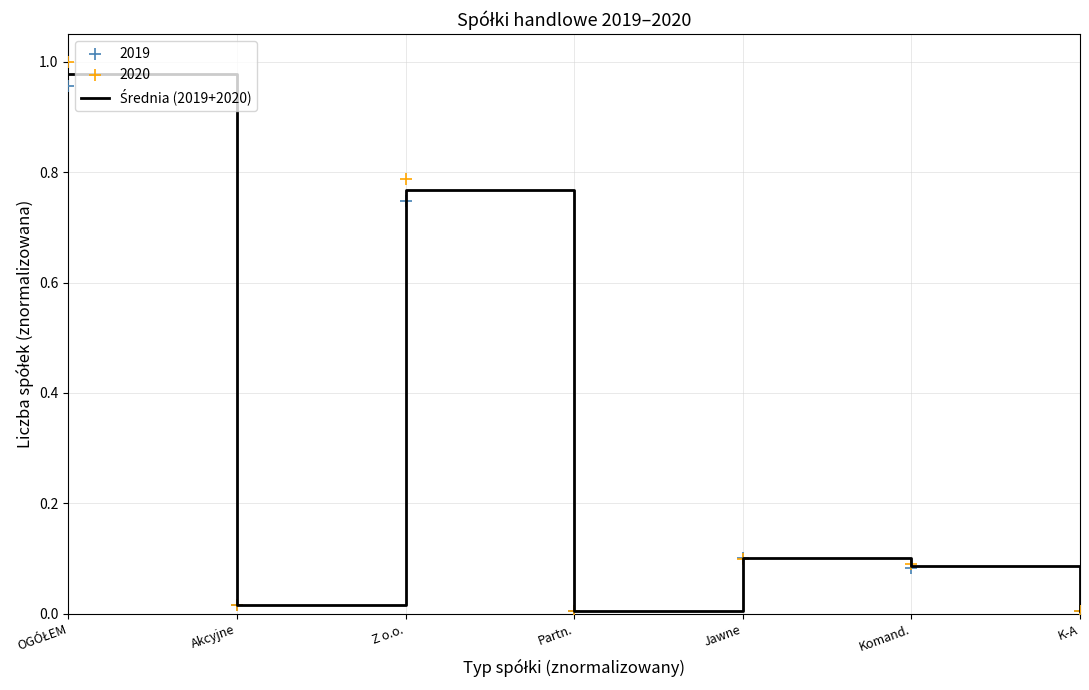

Between Jawne and Akcyjne, which is larger?

Jawne